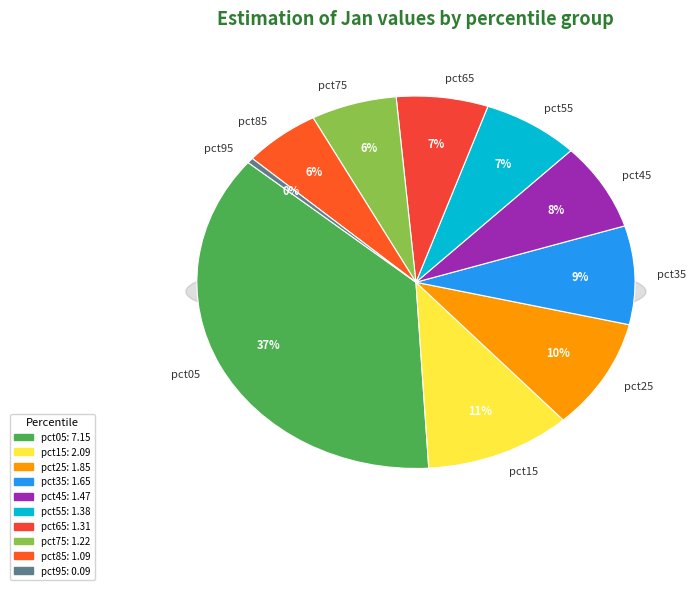

Does pct05 represent more than half of the total?

No